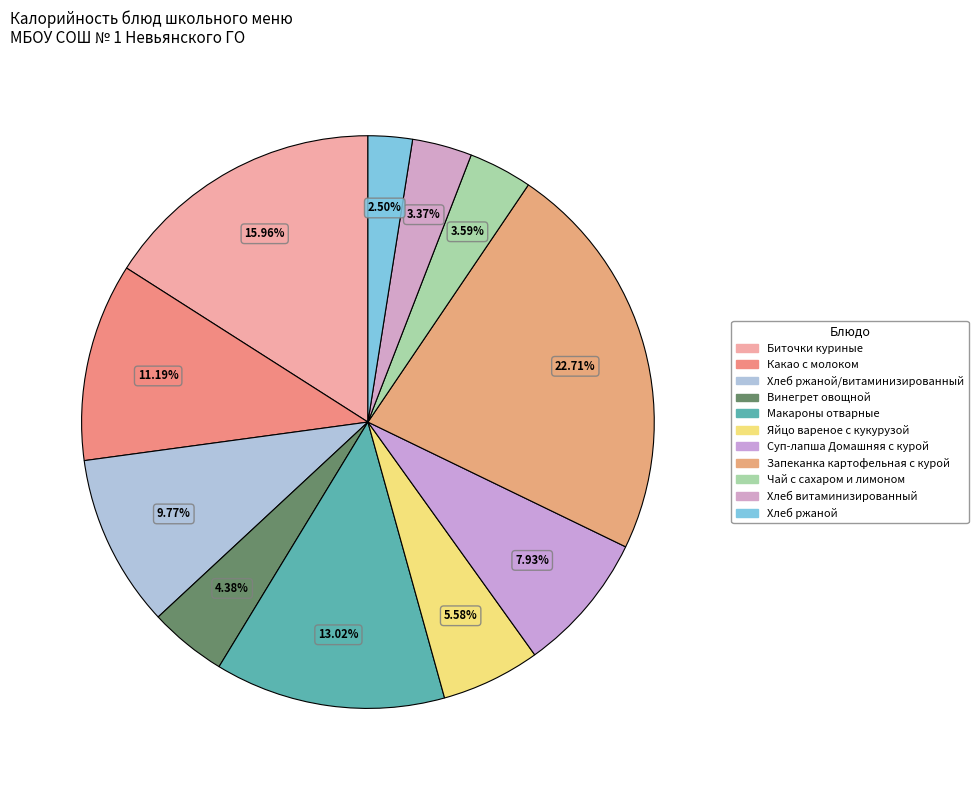

How many slices are in this pie chart?

11